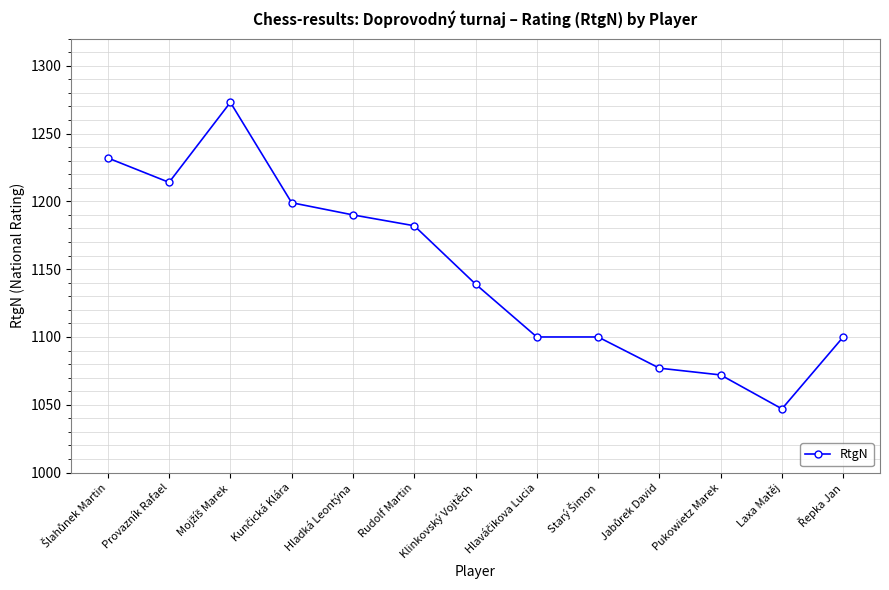

Reading right to left, transcribe all the data shown in this chart.

1100	1047	1072	1077	1100	1100	1139	1182	1190	1199	1273	1214	1232